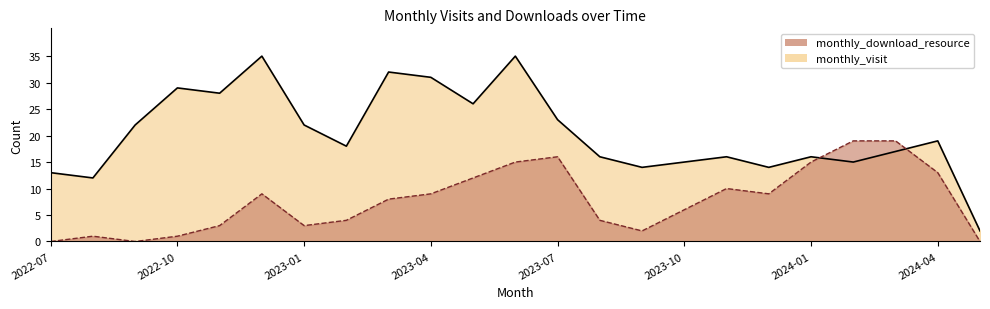

What is the difference between the second highest and minimum values in the monthly_visit series?

33